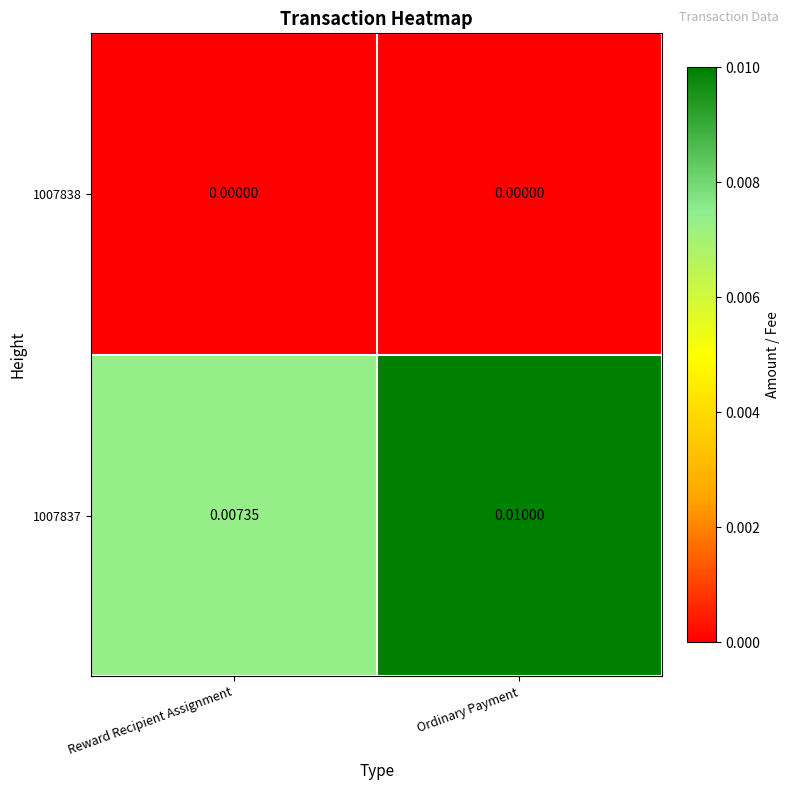

Is the value of 1007838 at Ordinary Payment greater than the value of 1007837 at Reward Recipient Assignment?

No